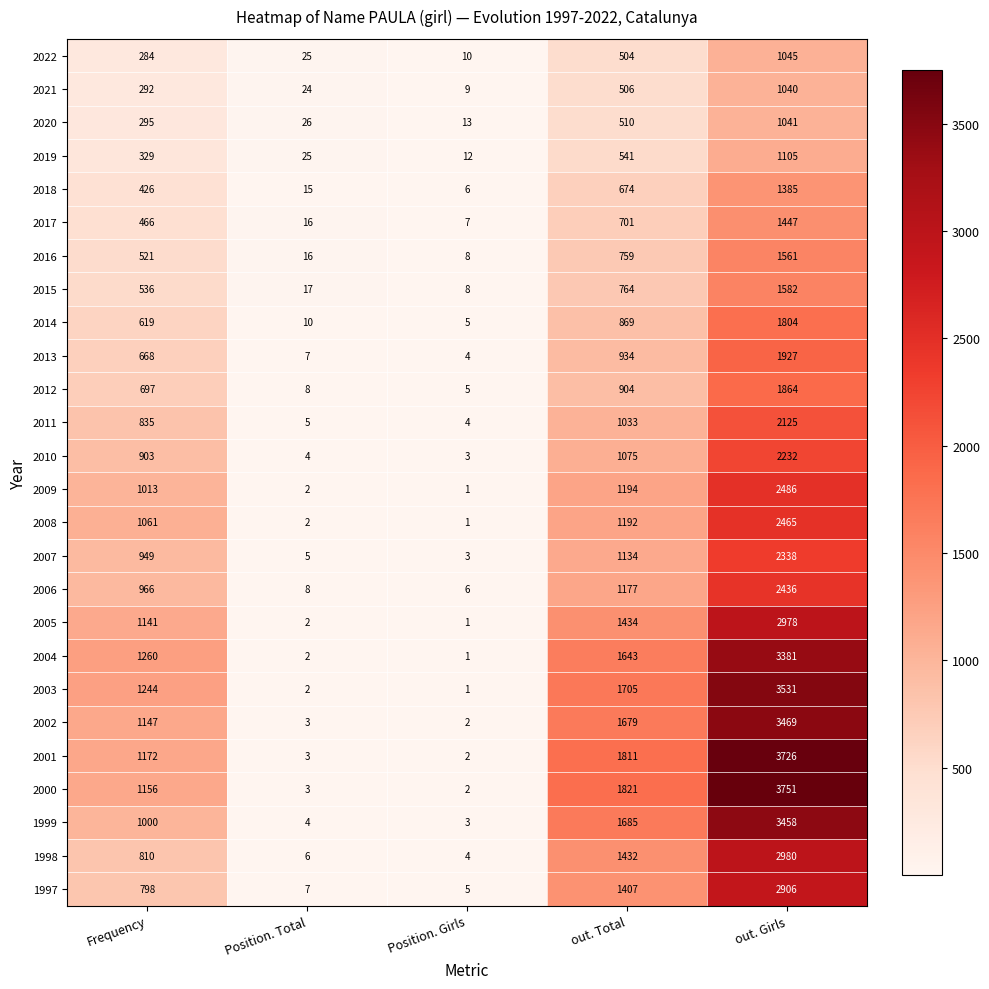

Is it true that 2020 equals 23 at Position. Girls?

False